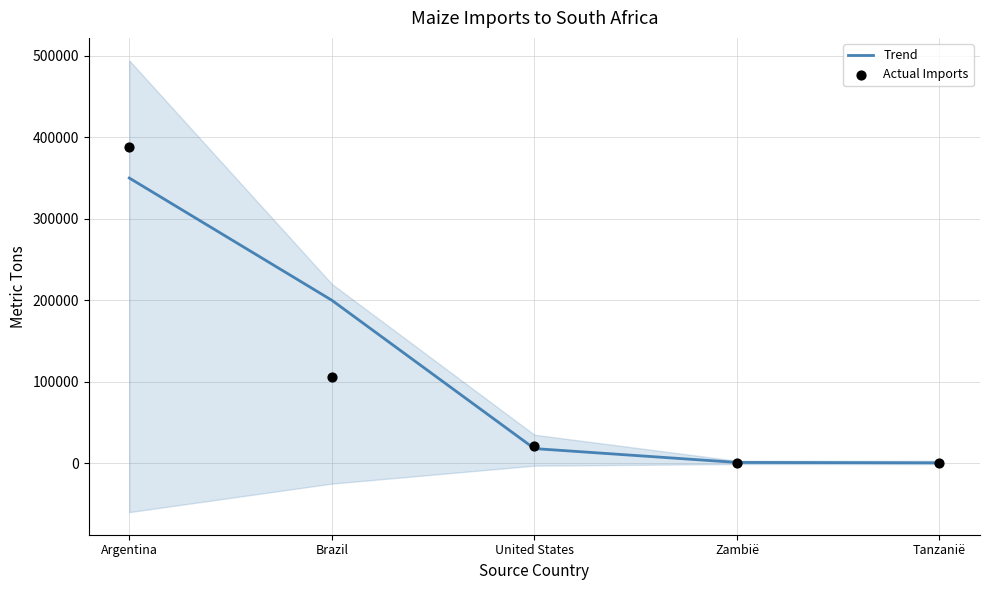

Which series has the largest Y range (max minus min)?

Actual Imports